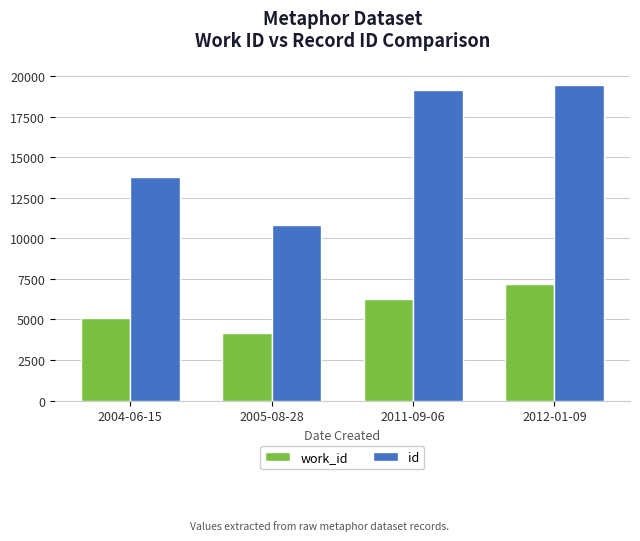

Which series has the widest spread of values?

id